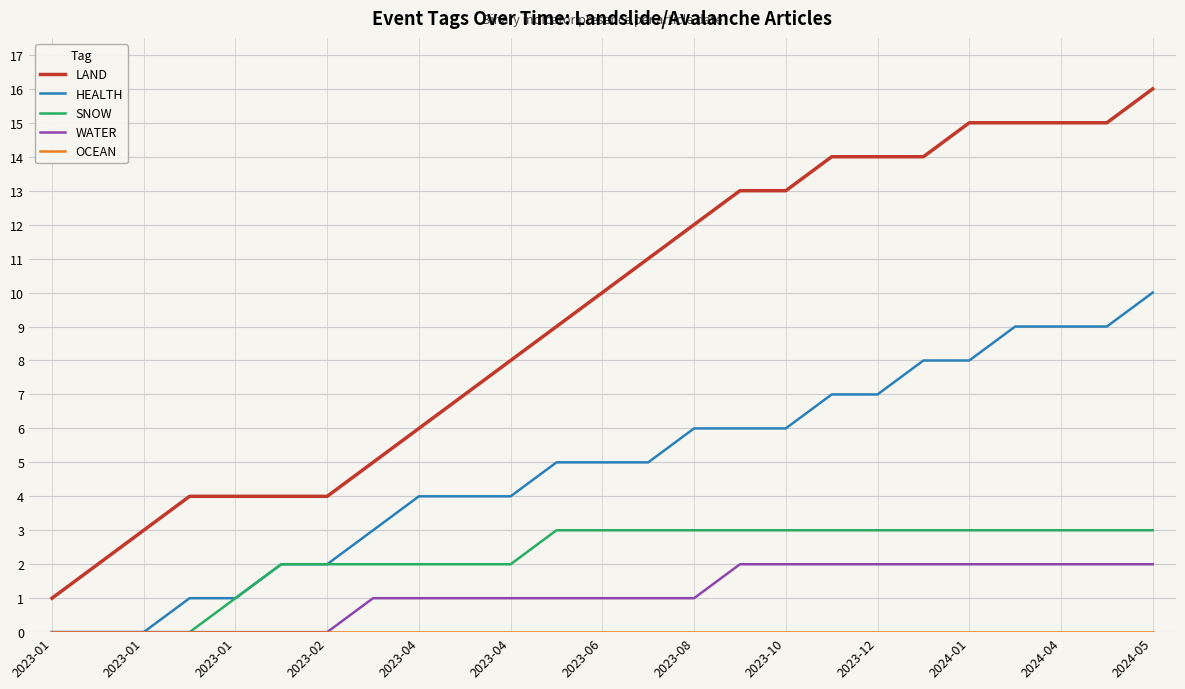

True or false: HEALTH and LAND cross at least once.

False